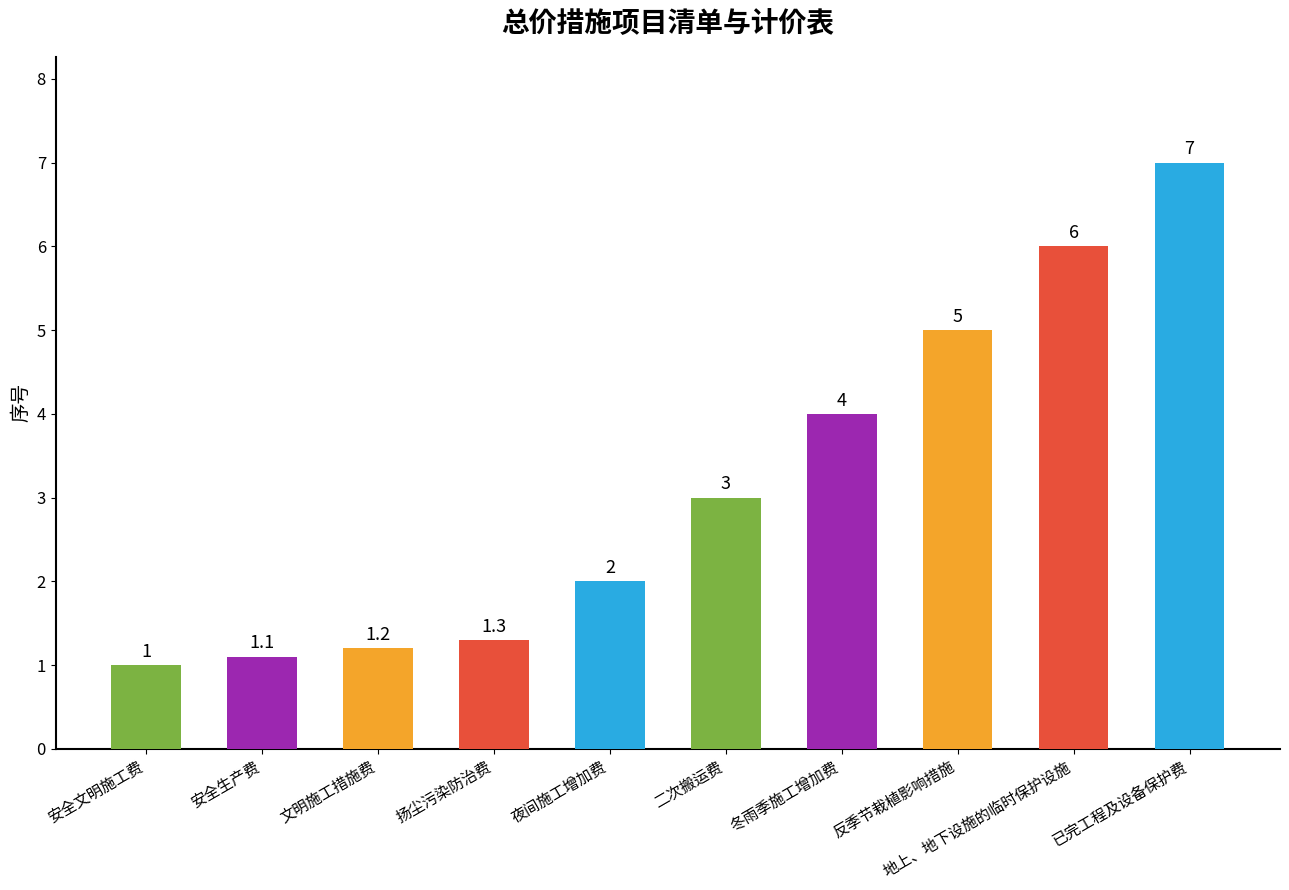

Are the bars grouped side by side (vs. stacked)?

No